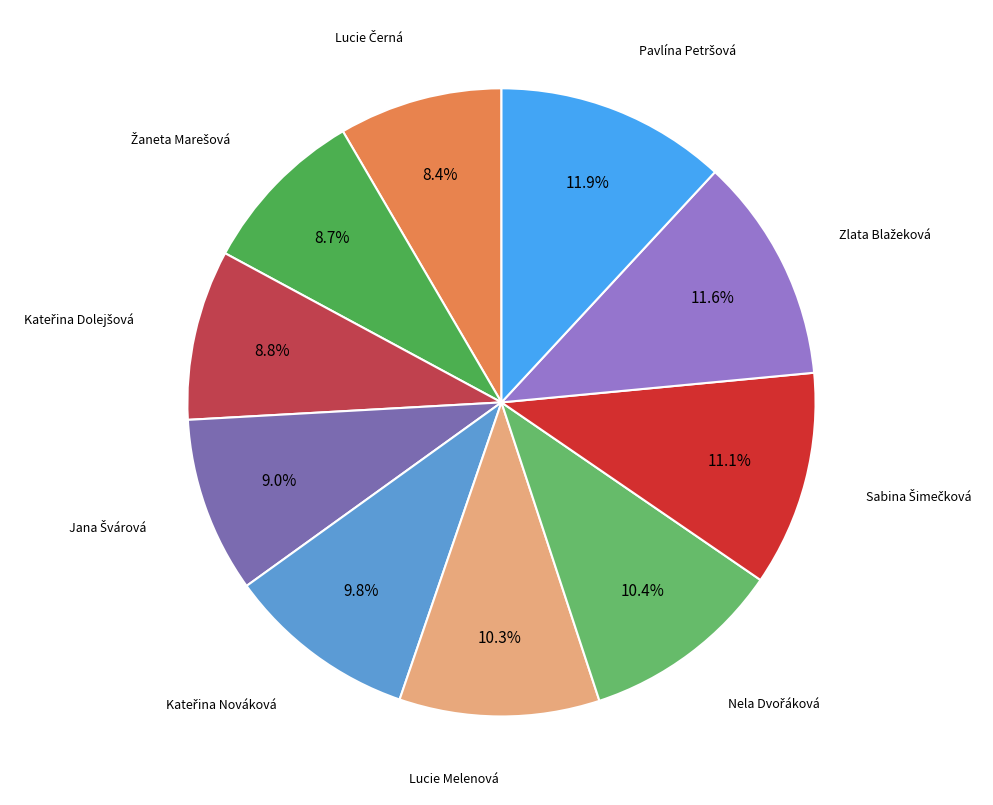

Does any single category account for the majority?

No